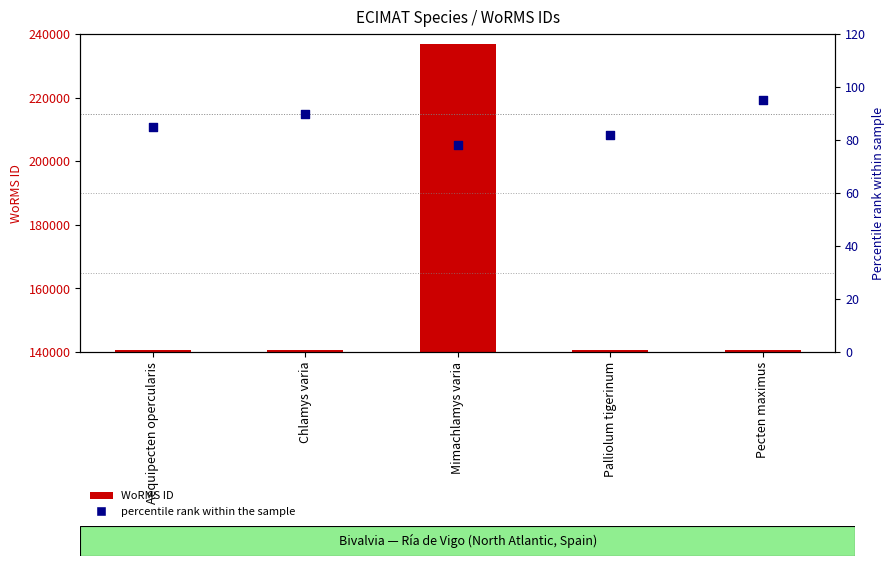

What are all the series names shown in the legend?

WoRMS ID, percentile rank within the sample